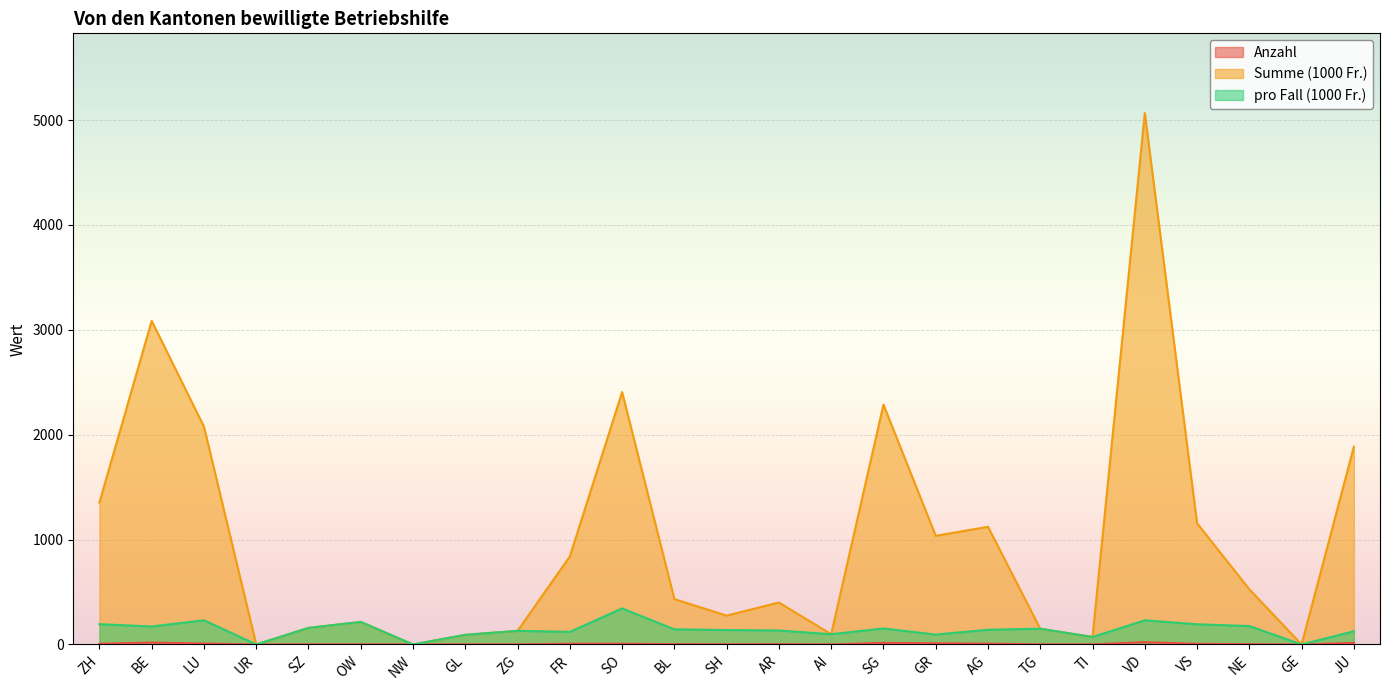

Which category has the lowest value in the Anzahl series?

UR